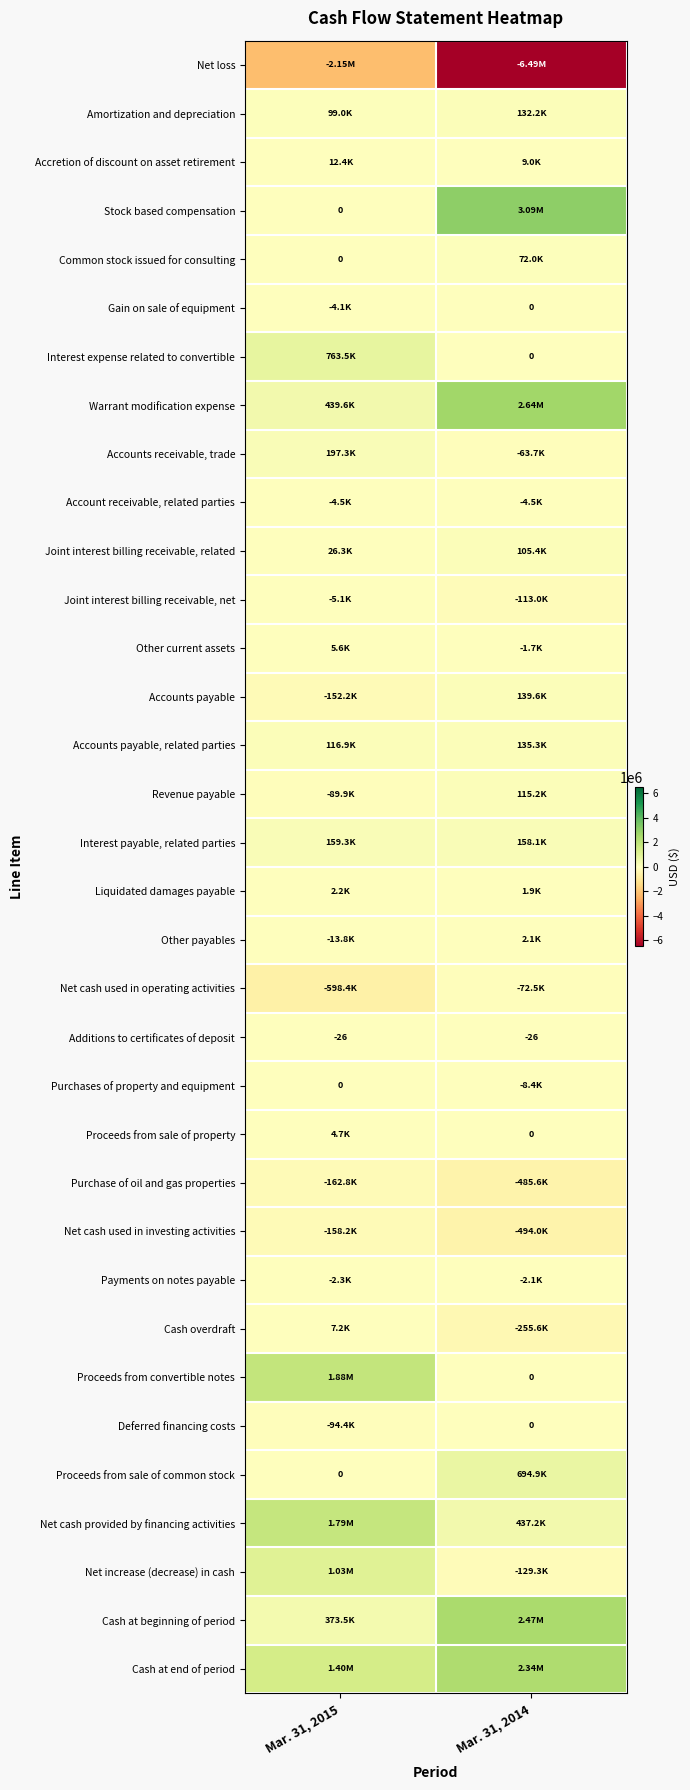

What is the total value across all series at Mar. 31, 2015?

4862748